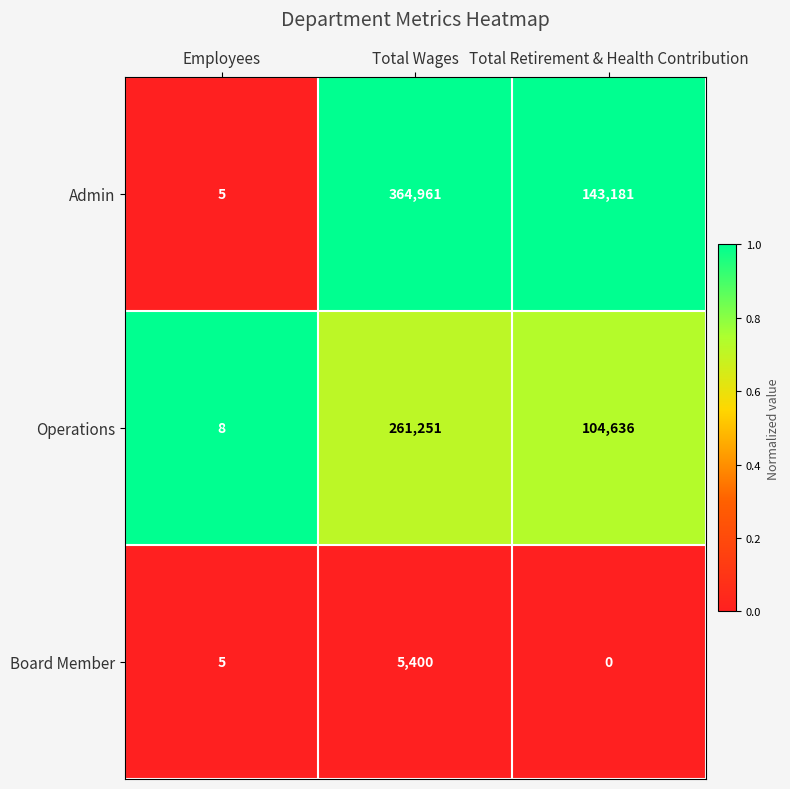

Reading left to right, extract all data points from this chart.

Admin: Employees=5	Total Wages=364961	Total Retirement & Health Contribution=143181
Operations: Employees=8	Total Wages=261251	Total Retirement & Health Contribution=104636
Board Member: Employees=5	Total Wages=5400	Total Retirement & Health Contribution=0